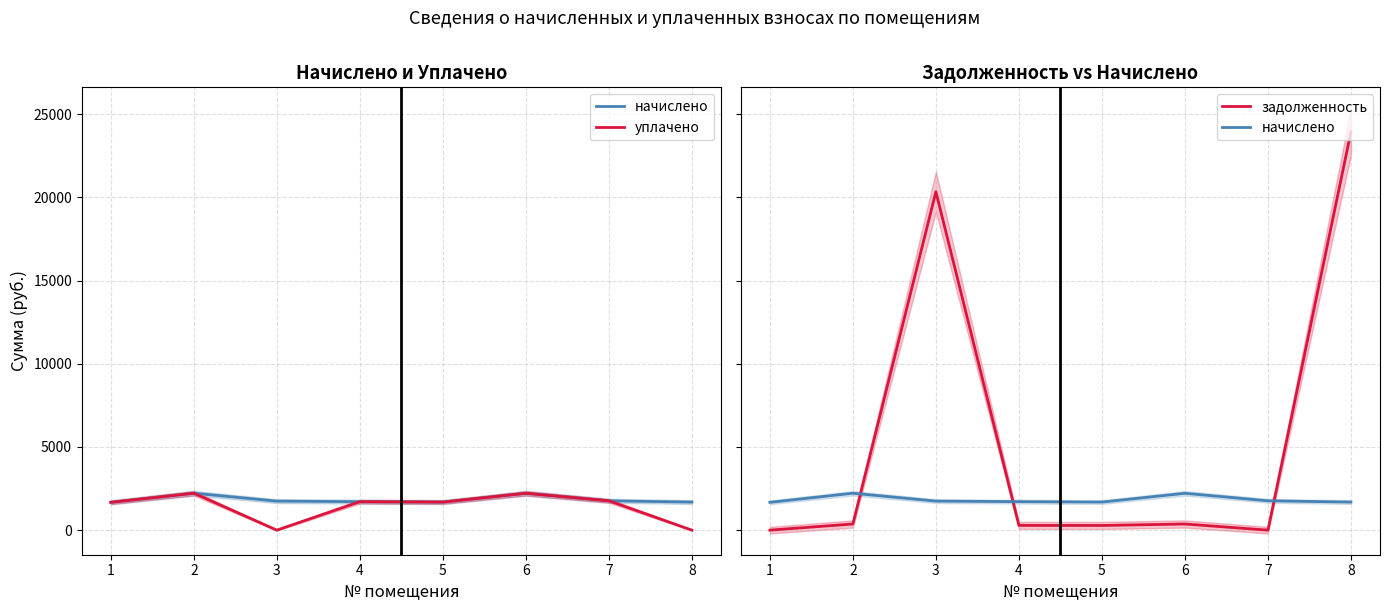

How many values in уплачено are above zero?

6